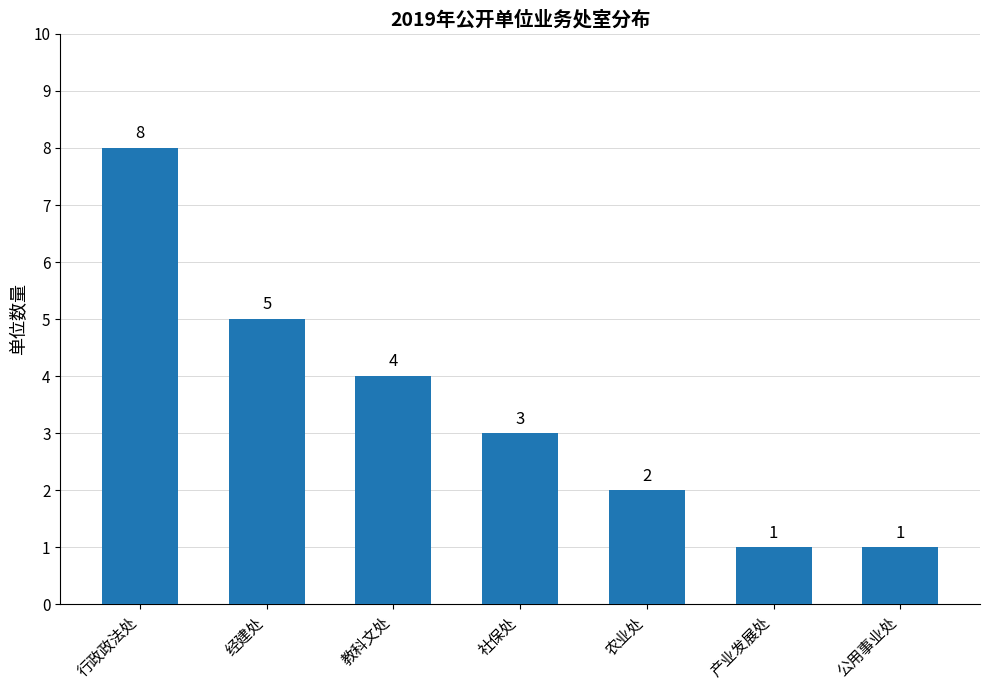

At which category does the chart reach its peak across all series?

行政政法处